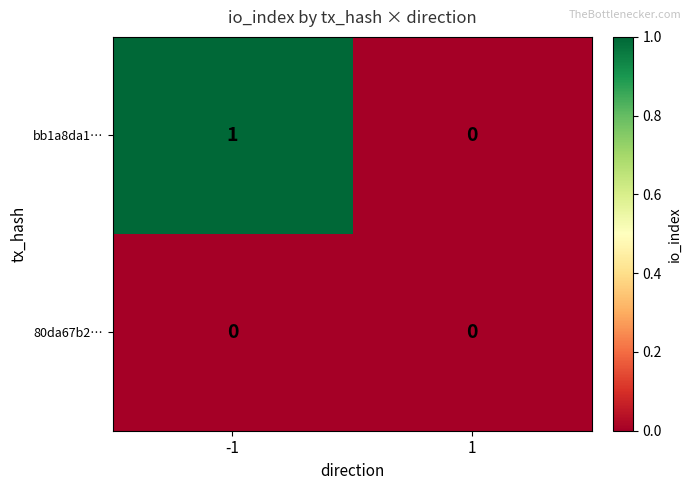

Between -1 and 1, which series saw the biggest shift?

bb1a8da1…